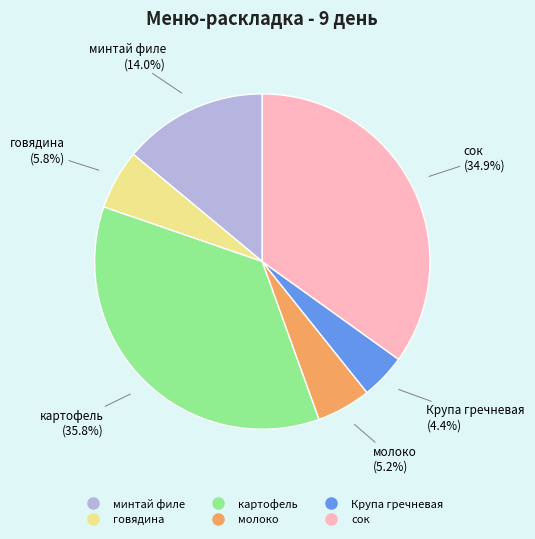

Is the sum of сок and молоко greater than half?

No